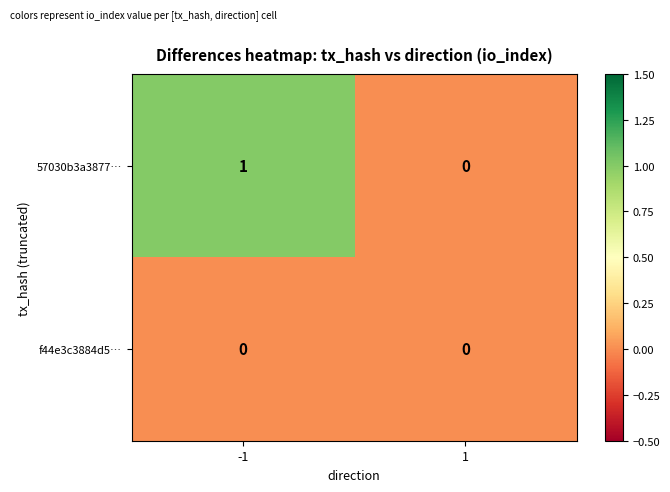

Rank the series at -1 from lowest to highest value.

f44e3c3884d5…, 57030b3a3877…